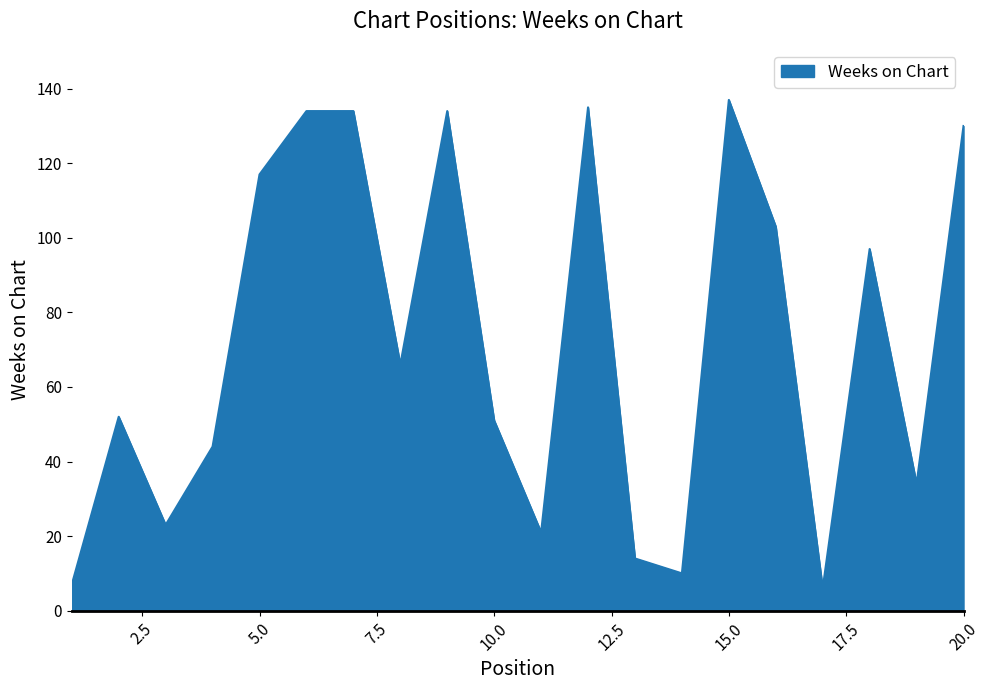

Reading left to right, what are all the values shown in this chart?

7	52	23	44	117	134	134	66	134	51	21	135	14	10	137	103	6	97	34	130